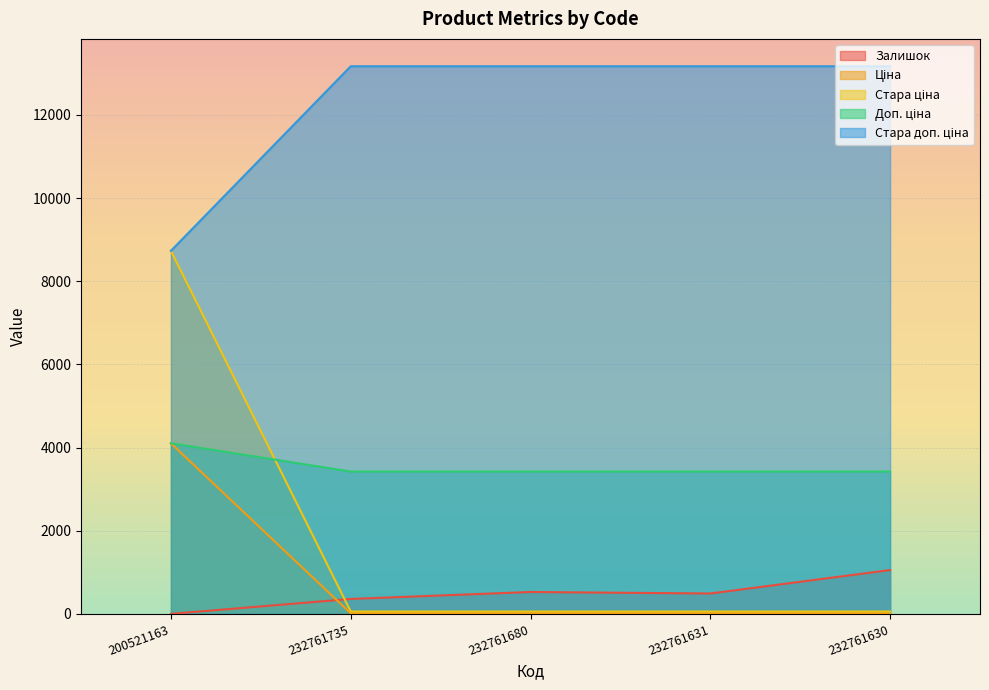

Reading right to left, list all the values displayed in this chart.

Залишок: 232761630=1056.0	232761631=492.0	232761680=528.0	232761735=361.0	200521163=2.0
Ціна: 232761630=13171.5	232761631=13171.5	232761680=13171.5	232761735=13171.5	200521163=8733.1
Стара ціна: 232761630=15.2	232761631=15.2	232761680=15.2	232761735=15.2	200521163=4104.5
Доп. ціна: 232761630=58.5	232761631=58.5	232761680=58.5	232761735=58.5	200521163=8733.1
Стара доп. ціна: 232761630=3425.0	232761631=3425.0	232761680=3425.0	232761735=3425.0	200521163=4105.0